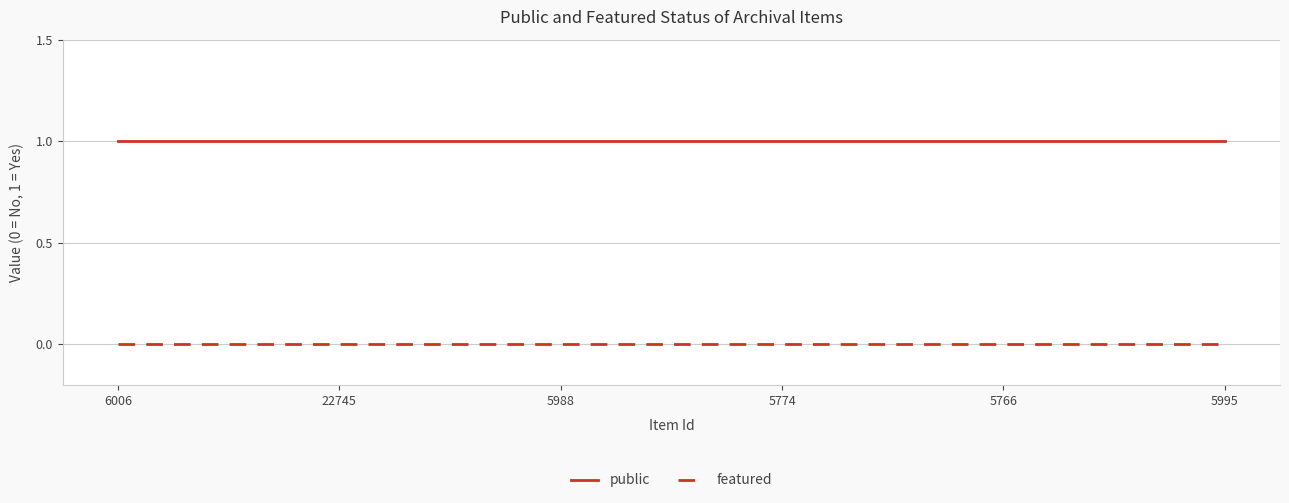

The featured series shows 0 at 5988. True or false?

True